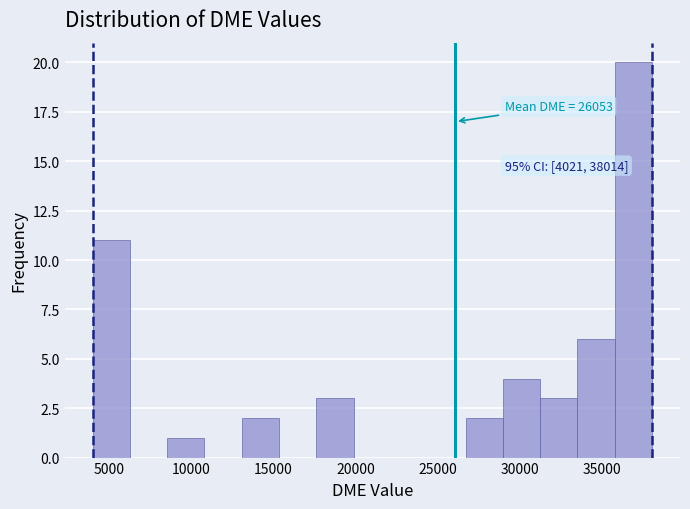

Over which range of the x-axis is the bar tallest?

36000 to 38000